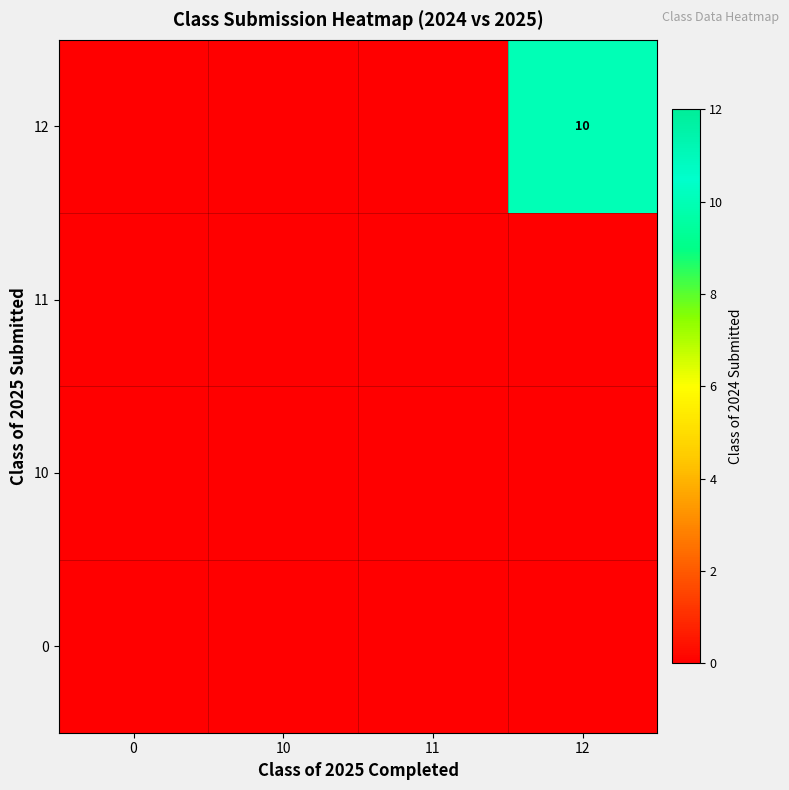

At 11, list the series in order from largest to smallest.

12, 11, 10, 0